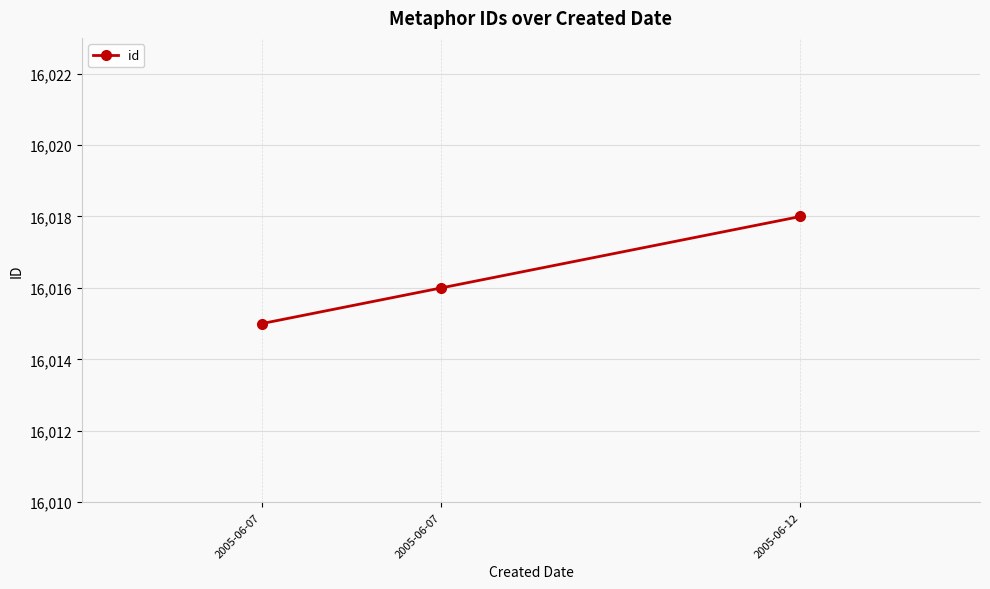

Which category has the lowest value across all series?

2005-06-07